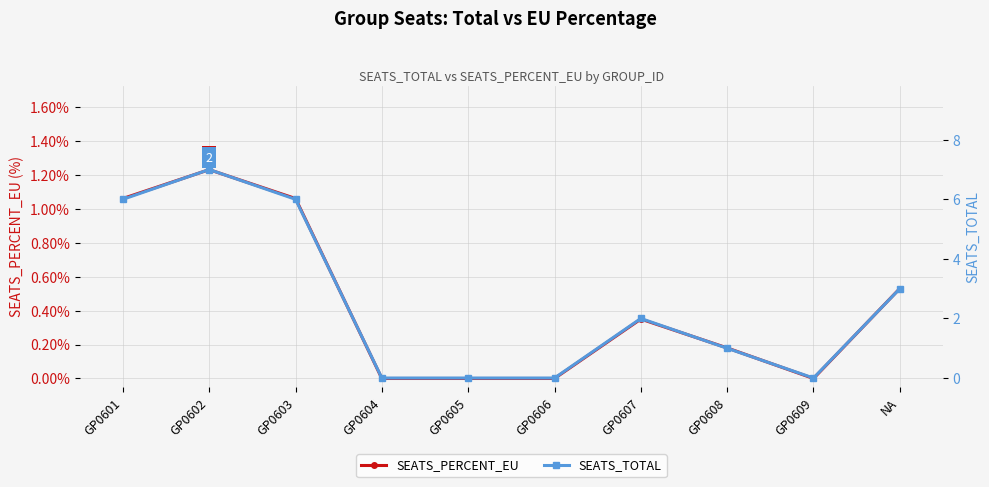

Where is SEATS_TOTAL nearest to the value 3?

NA